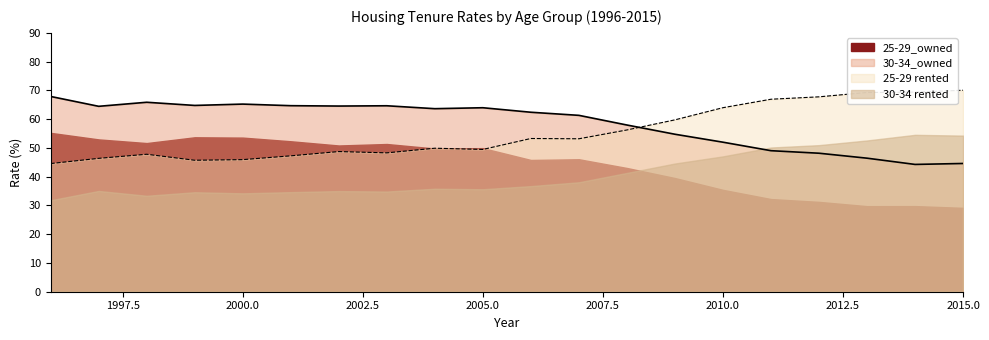

At which category does 30-34_owned reach its first local peak?

1998